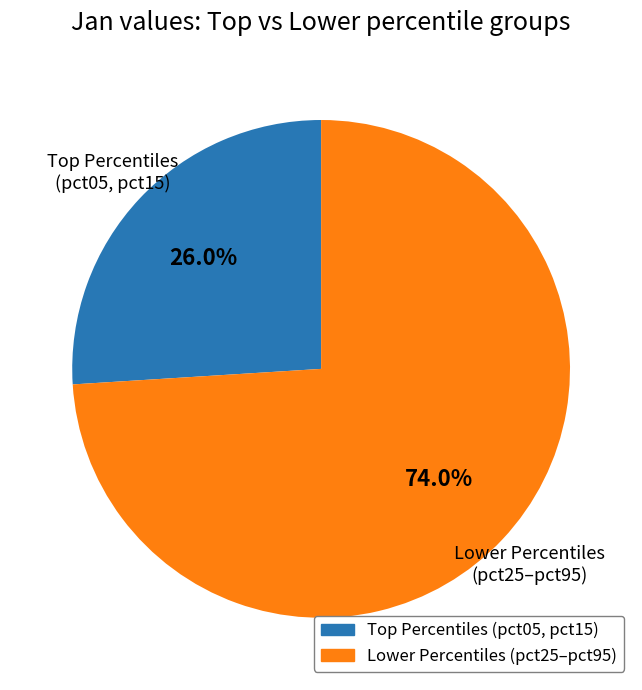

Is there any slice that represents more than half of the pie?

Yes